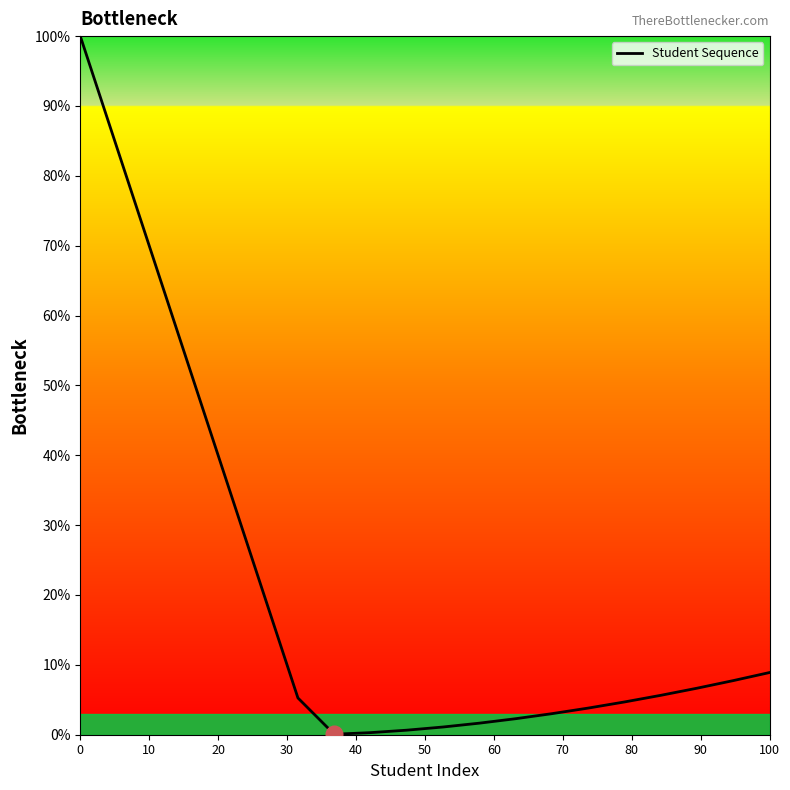

What is the maximum value shown in the chart?

100.0